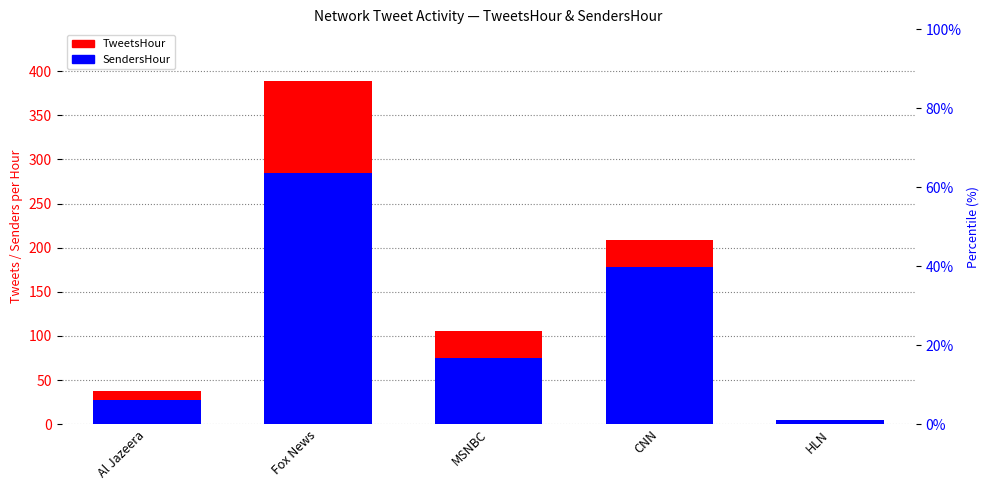

Where is TweetsHour nearest to the value 197?

CNN